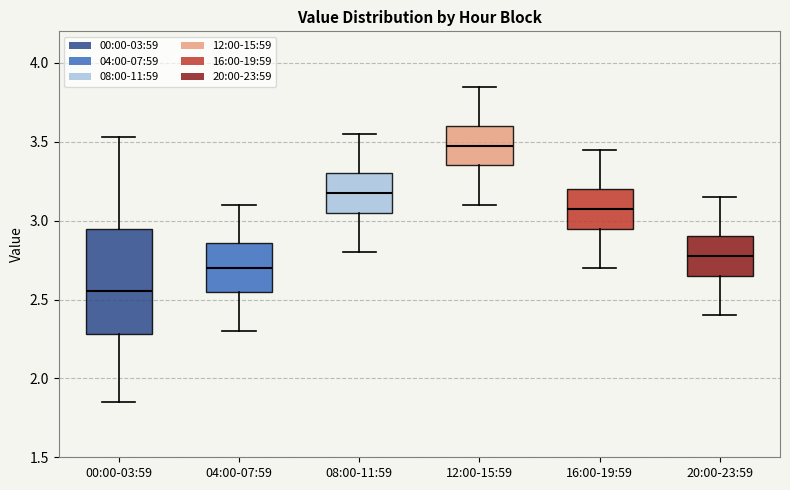

Which box has the lowest median line?

00:00-03:59